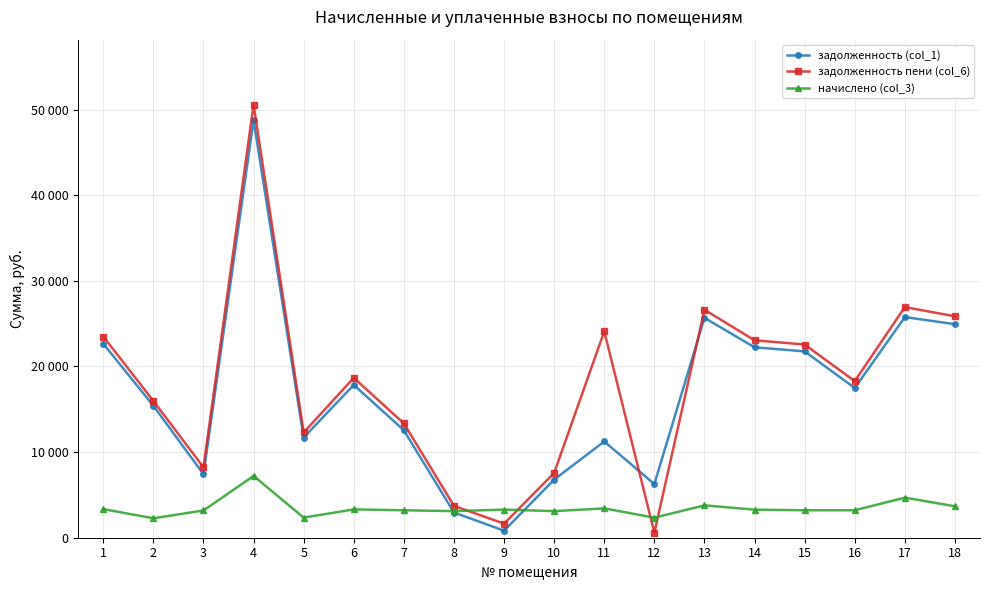

Does the chart have visible grid lines?

Yes